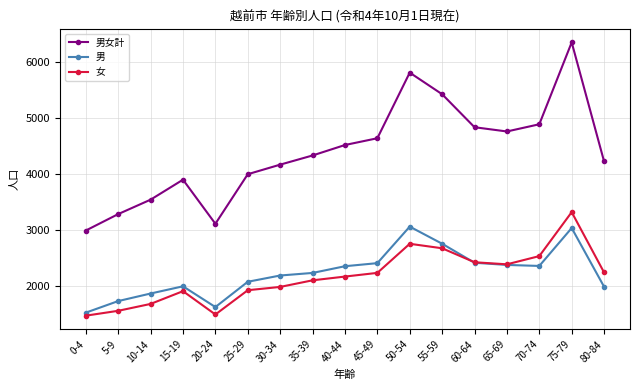

What is the total value across all series at 75-79?

12708